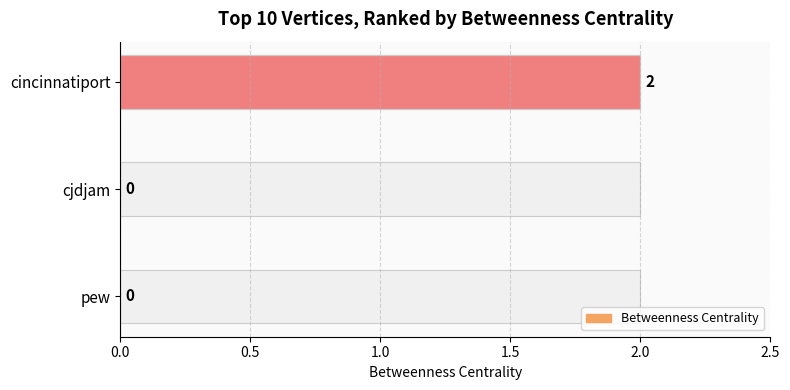

Does the chart contain stacked bars?

No